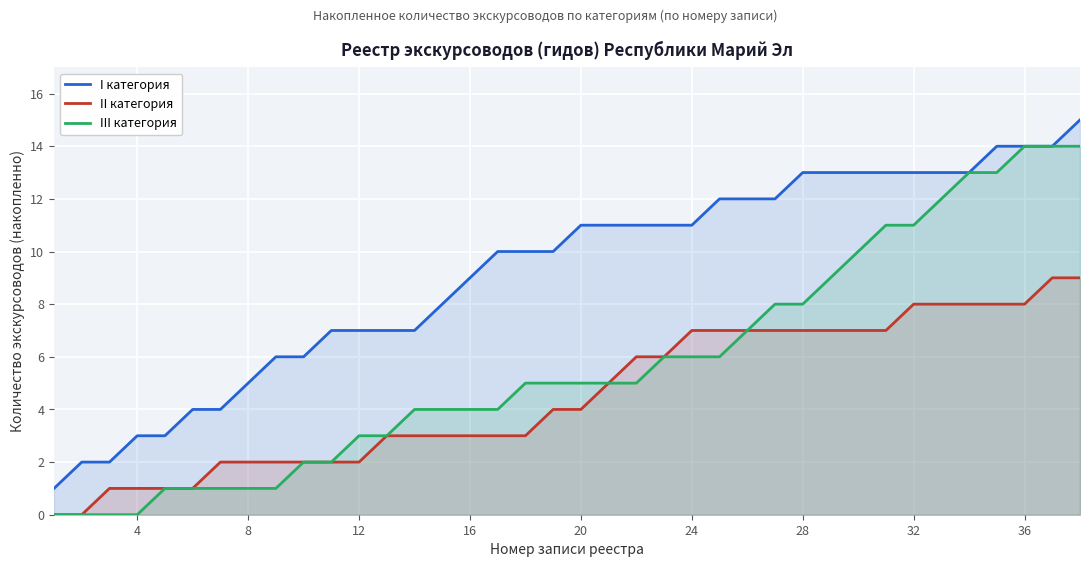

At how many categories does at least one series exceed 11?

14